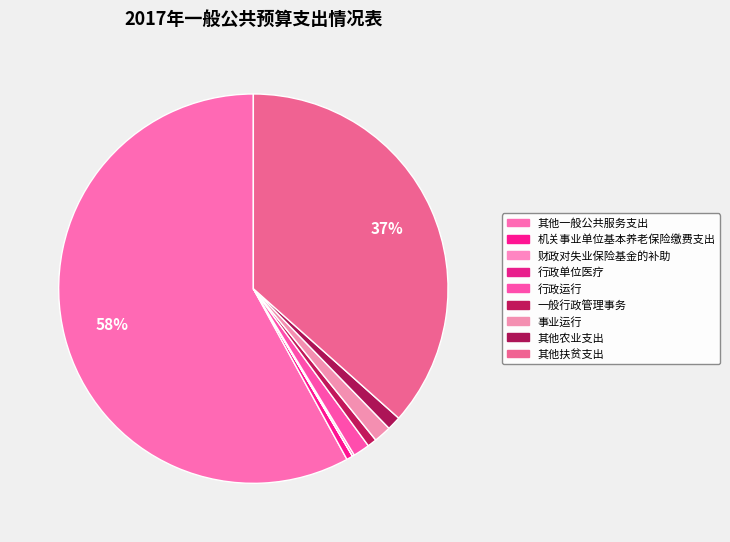

Which slice is the largest?

其他一般公共服务支出